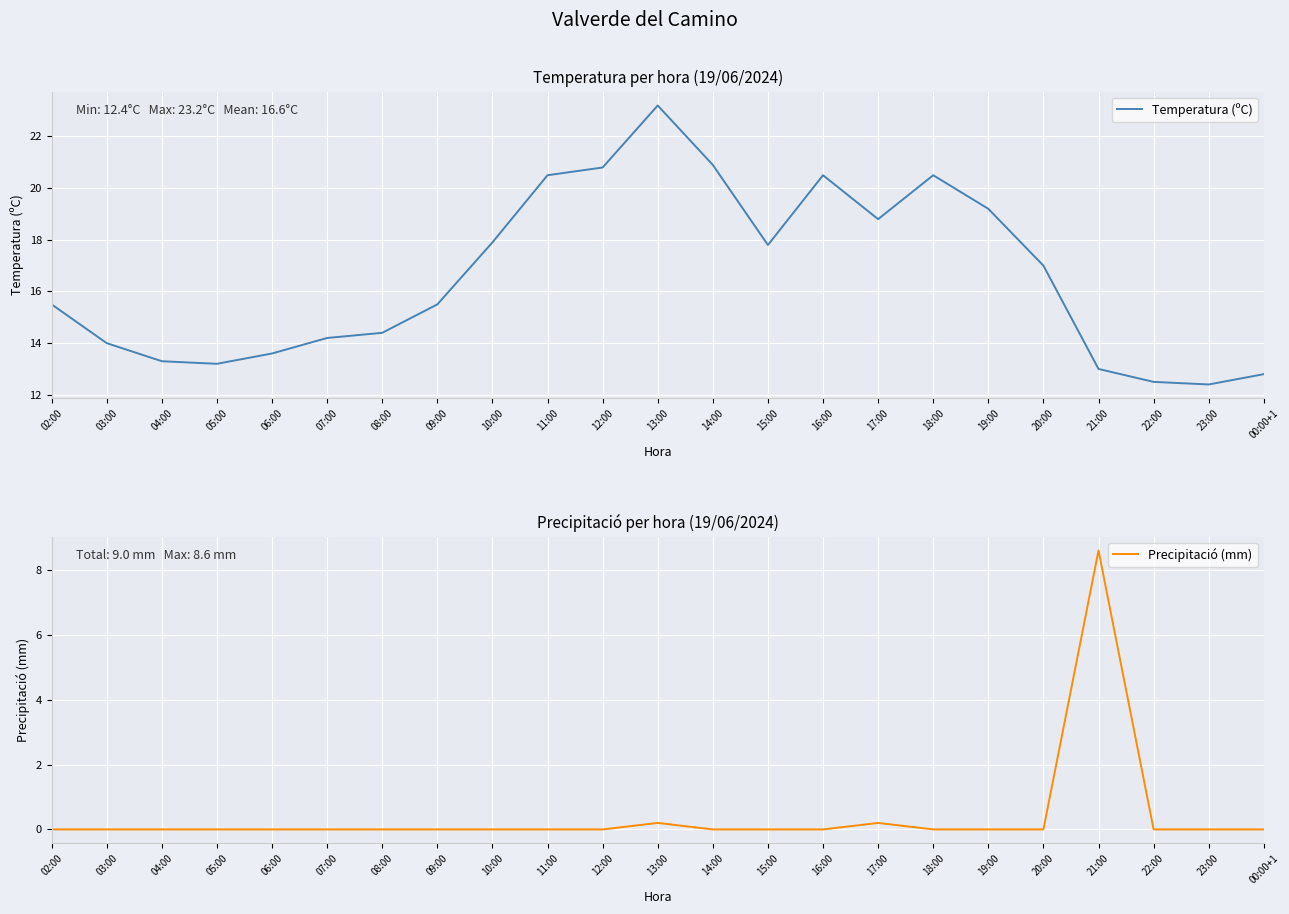

The Temperatura (ºC) series shows 17.0 at 20:00. True or false?

True